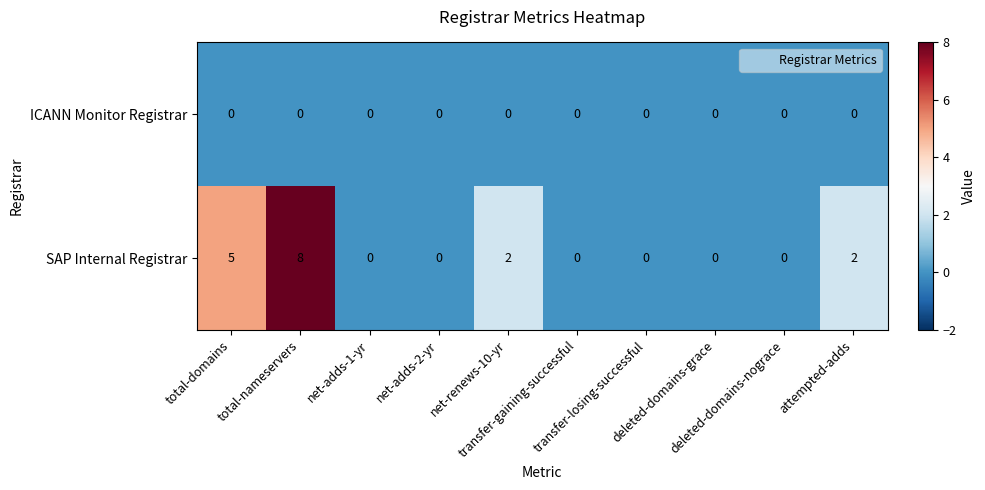

How many SAP Internal Registrar values are between 0 and 2?

8